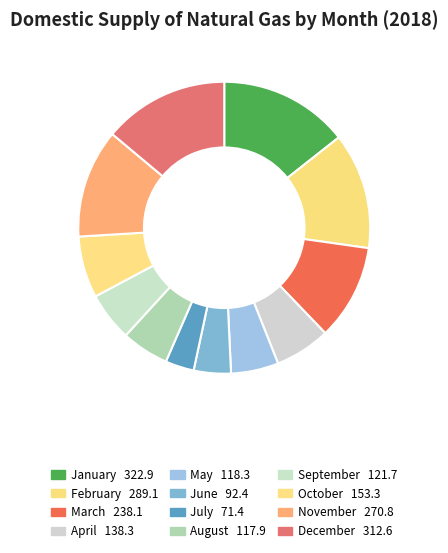

How many segments does this pie chart have?

12